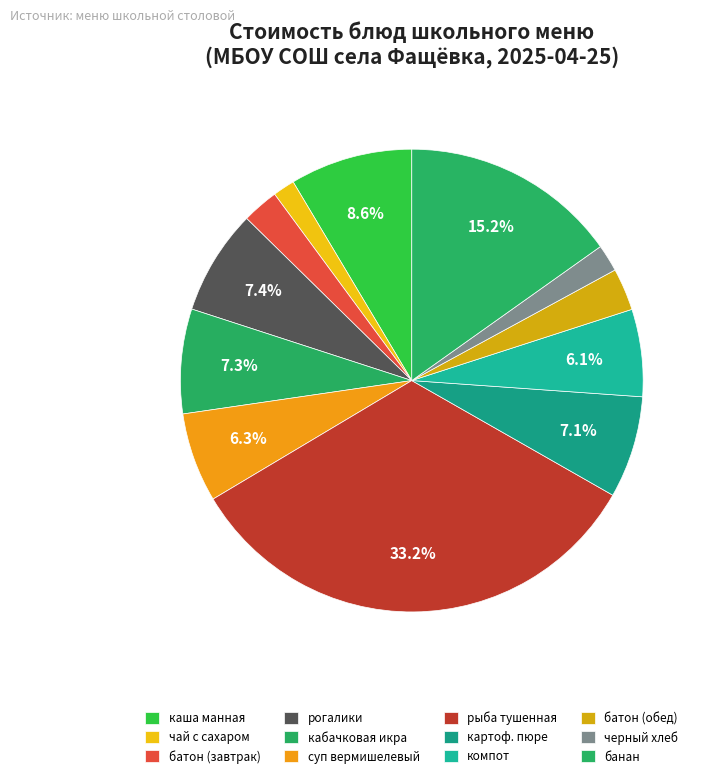

What percentage is the рогалики slice, to the nearest percent?

7%